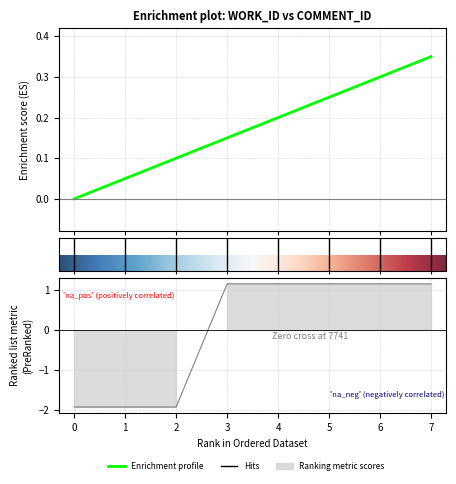

How many values exceed 1?

5